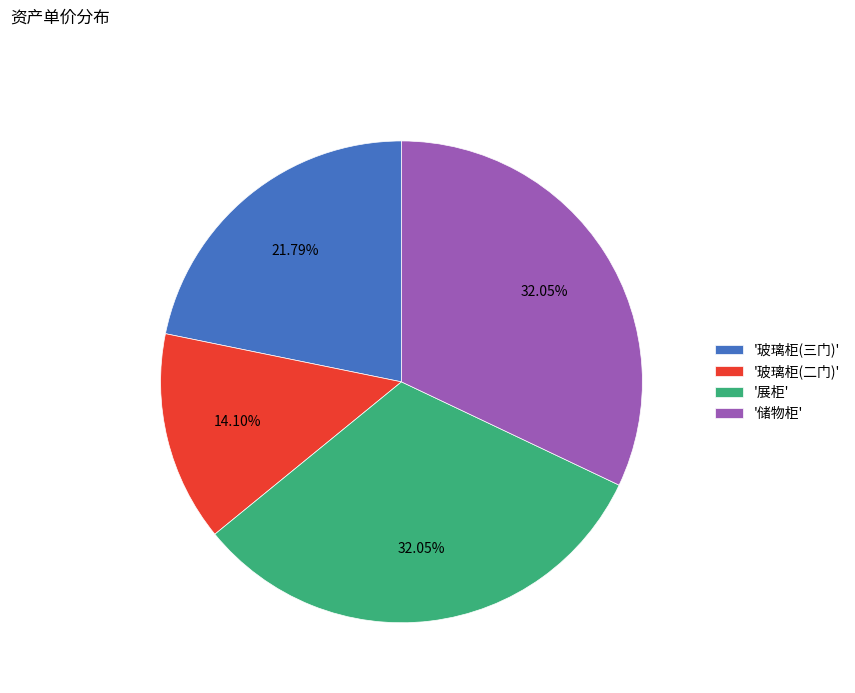

Is there a majority slice in this chart?

No